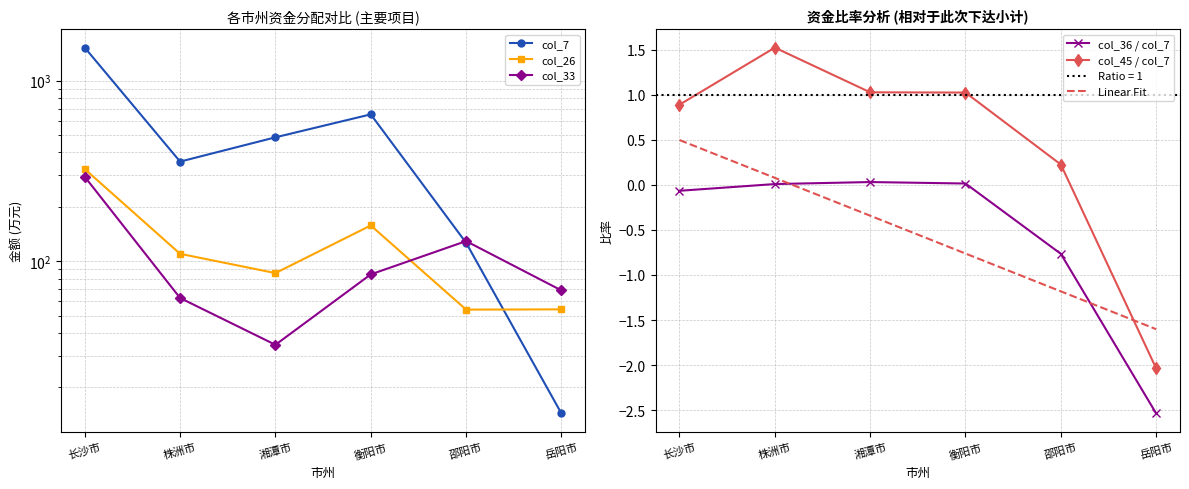

Which label corresponds to the smallest value in the chart?

岳阳市